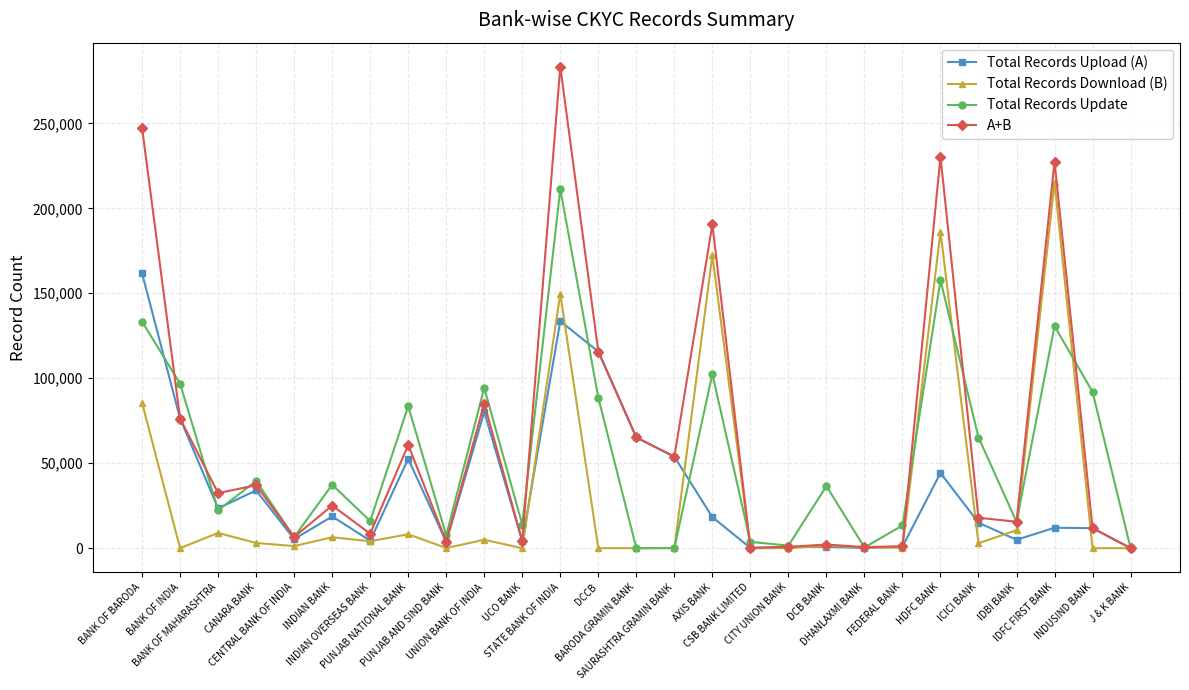

Rank the series by their maximum value, from highest to lowest.

A+B, Total Records Download (B), Total Records Update, Total Records Upload (A)